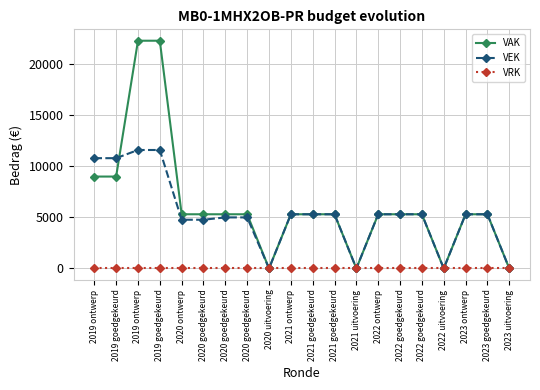

What is the average value of the VAK series?

6314